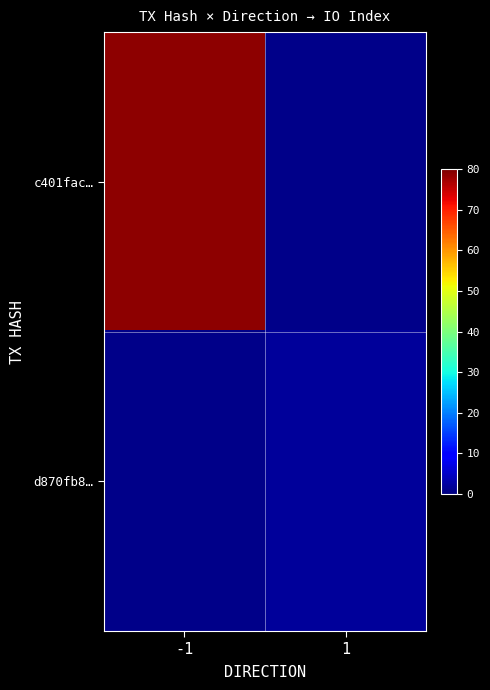

What is the total value across all series at -1?

79